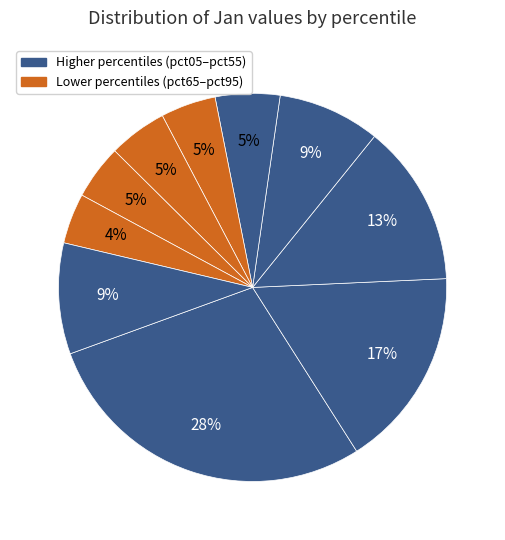

Is there any slice that represents more than half of the pie?

No